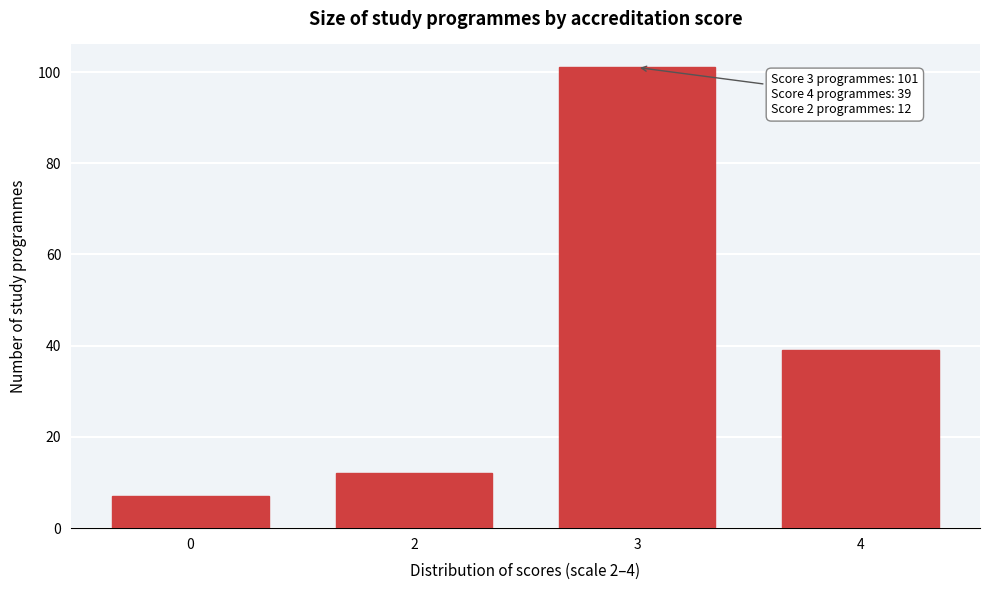

Reading right to left, what are all the values shown in this chart?

39	101	12	7